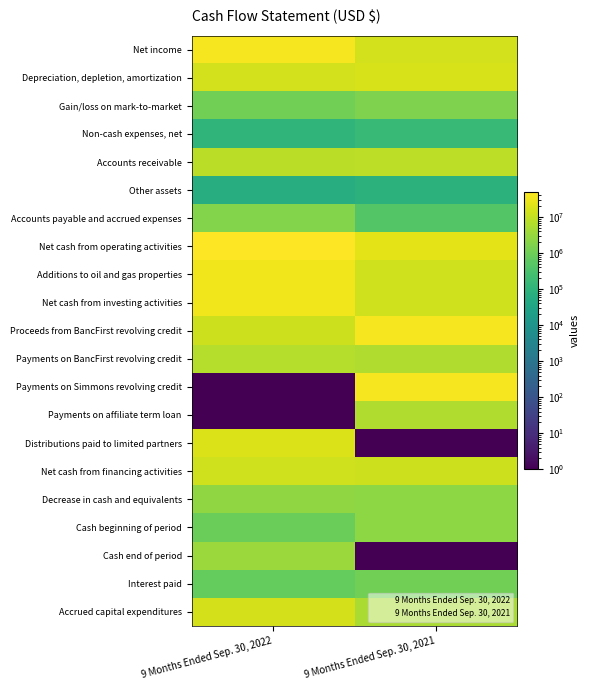

What is the difference between the maximum and minimum values in the Non-cash expenses, net series?

60973